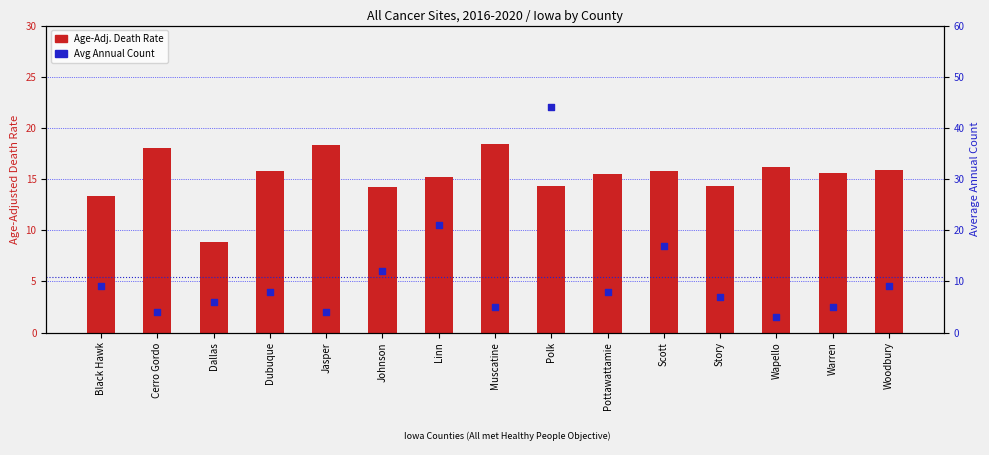

At which category is the sum across all series the highest?

Polk